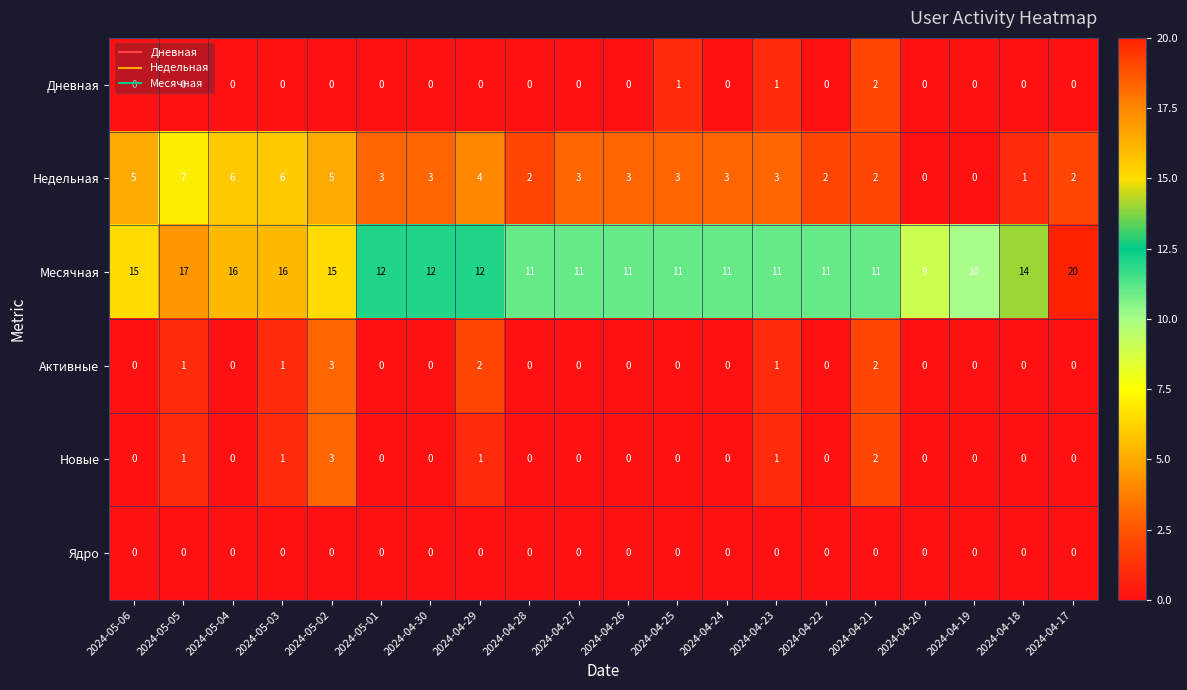

How many categories are shown in the chart?

20